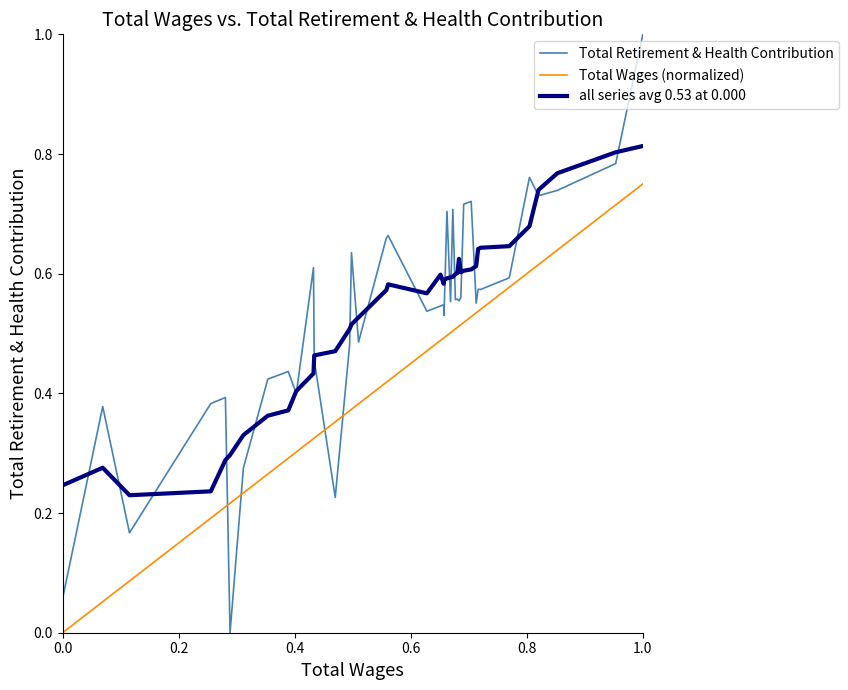

Which series has the largest range (max minus min)?

Total Retirement & Health Contribution